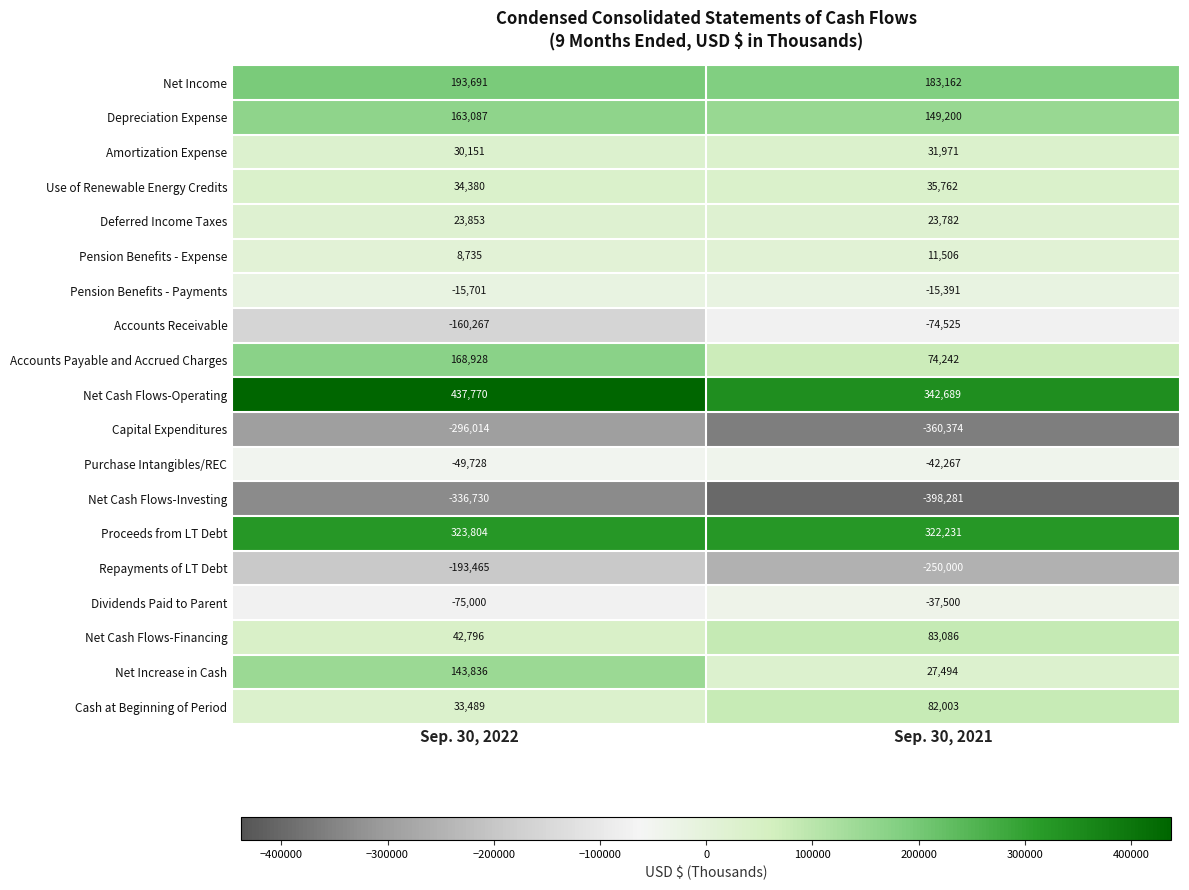

List the labels in order of Depreciation Expense value, smallest first.

Sep. 30, 2021, Sep. 30, 2022